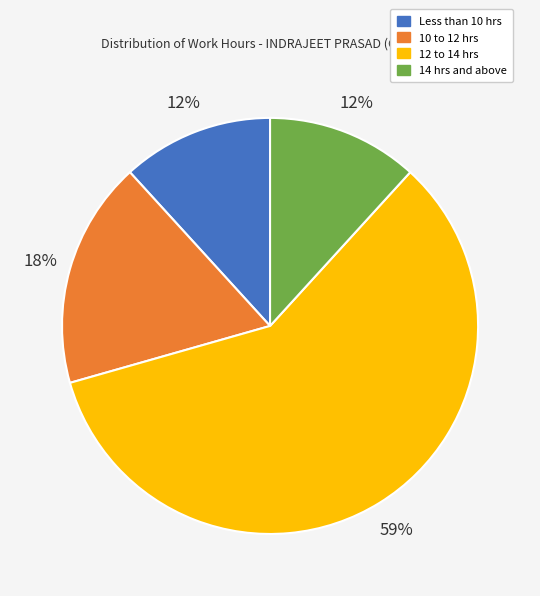

What is the largest slice in the pie chart?

12 to 14 hrs